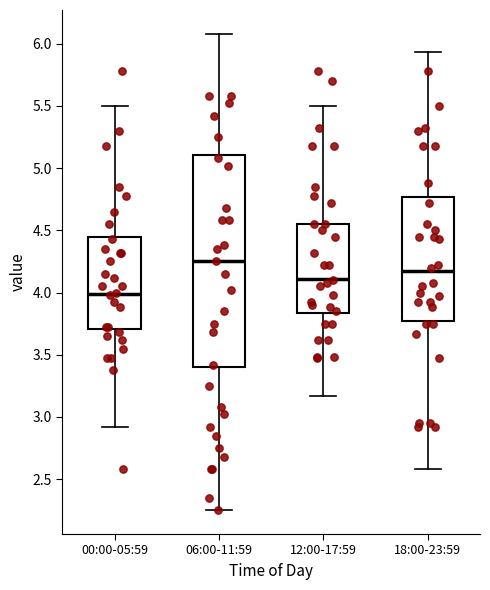

Which box is the tallest, from its lower edge to its upper edge?

06:00-11:59